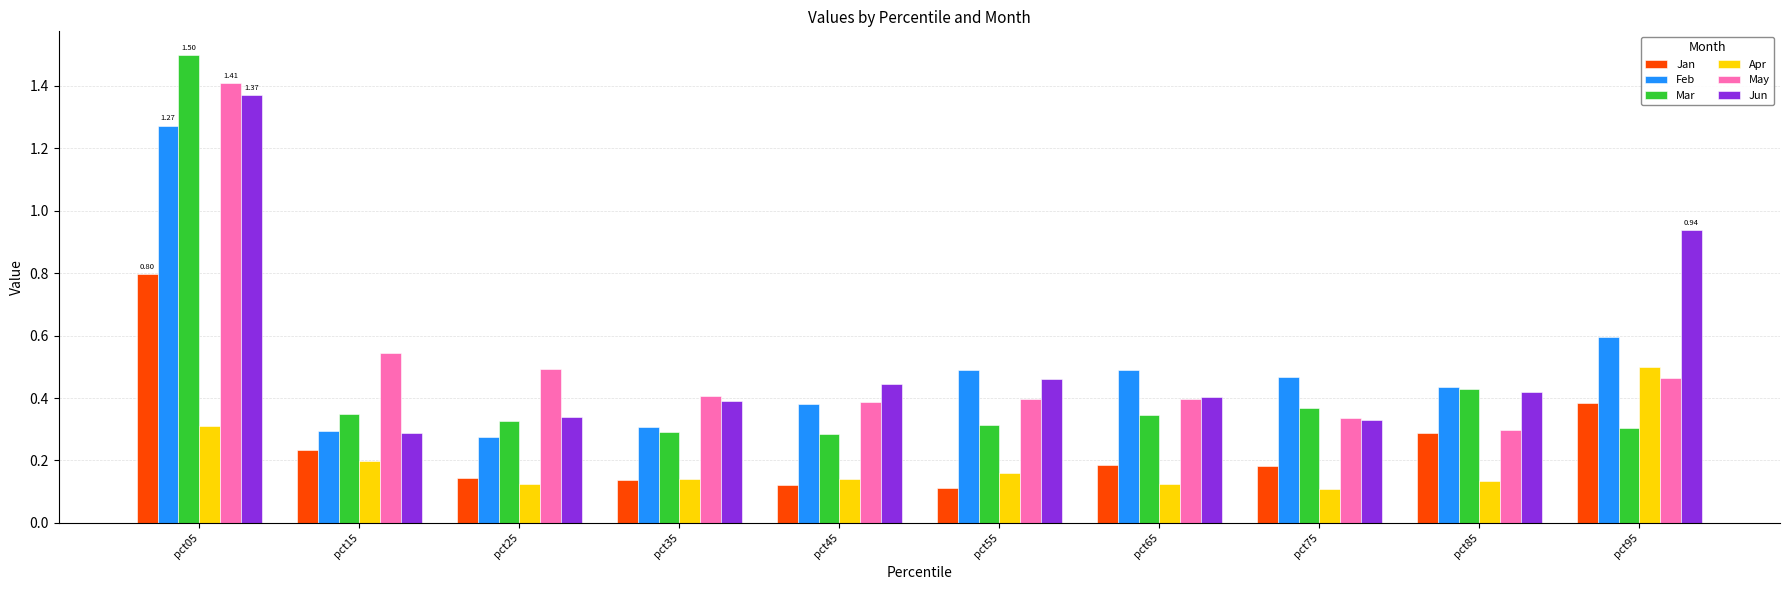

Count the number of data series in this chart.

6